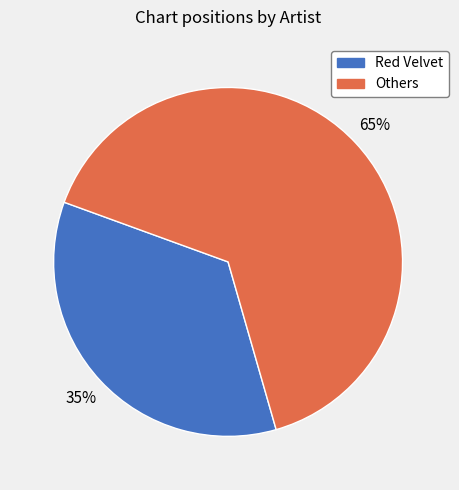

To the nearest percent, what is the average slice percentage?

50%